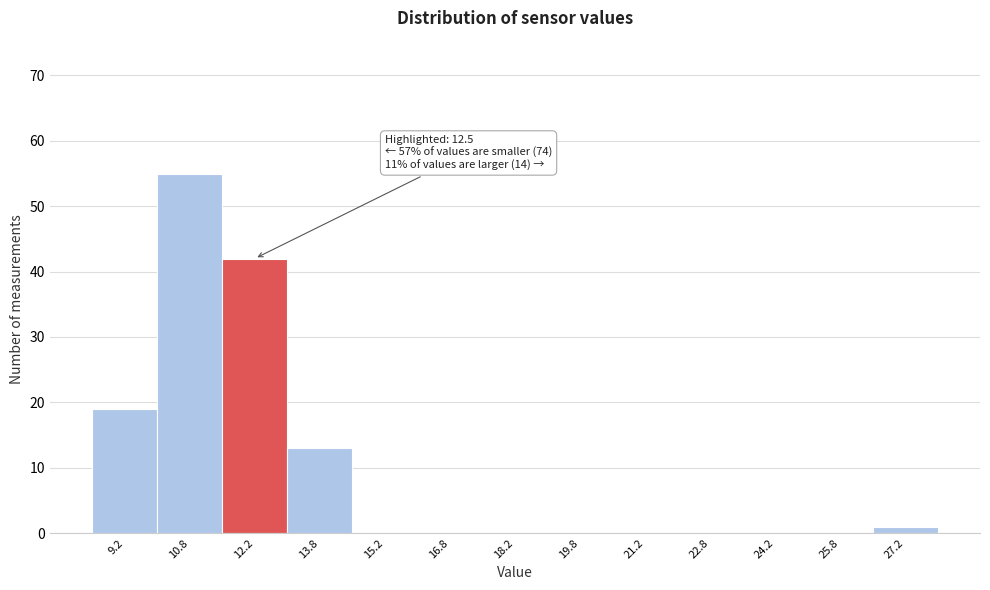

Which range on the x-axis has the tallest bar?

10.0 to 11.5